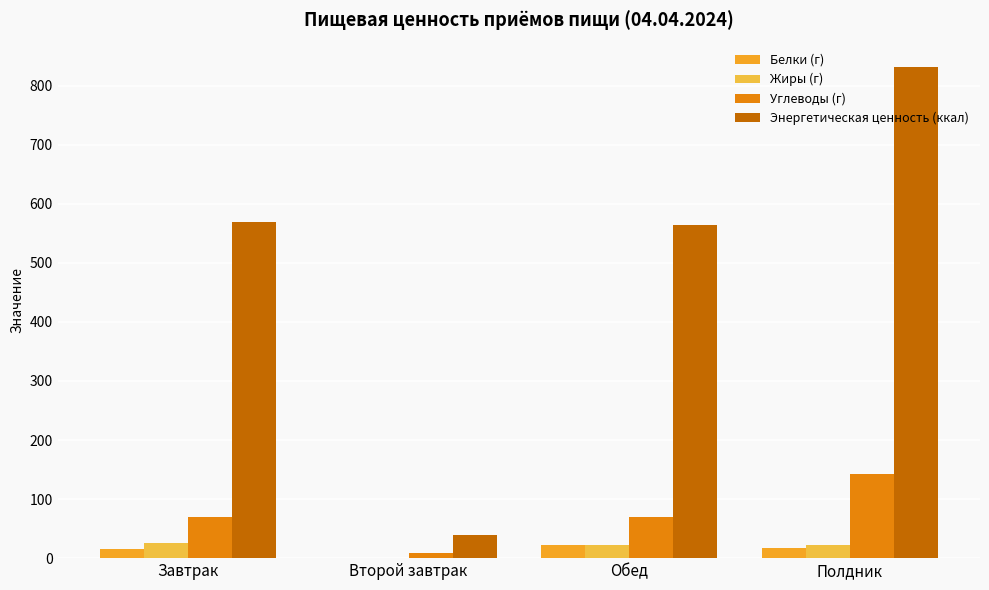

How many distinct data groups are displayed?

4